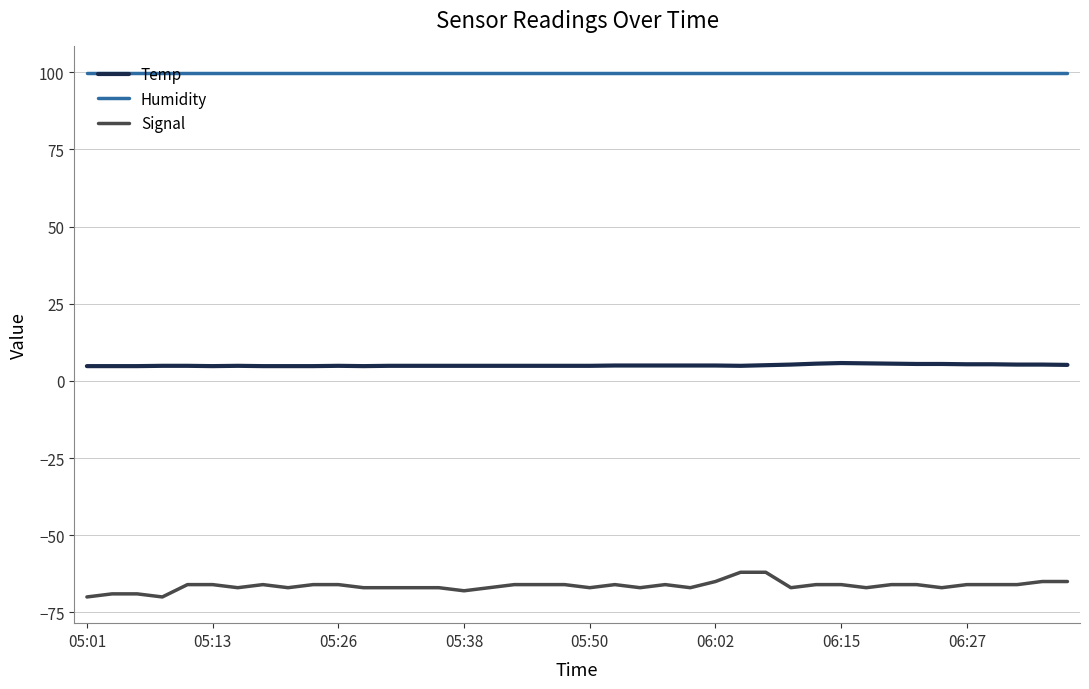

What is the smallest value displayed?

-70.0